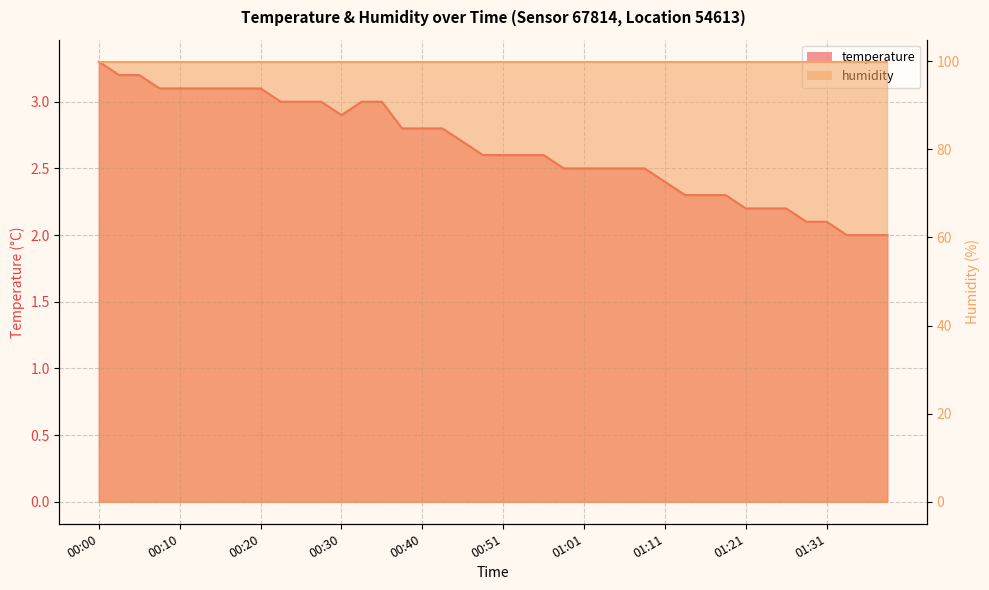

Count the number of values greater than 2.

37